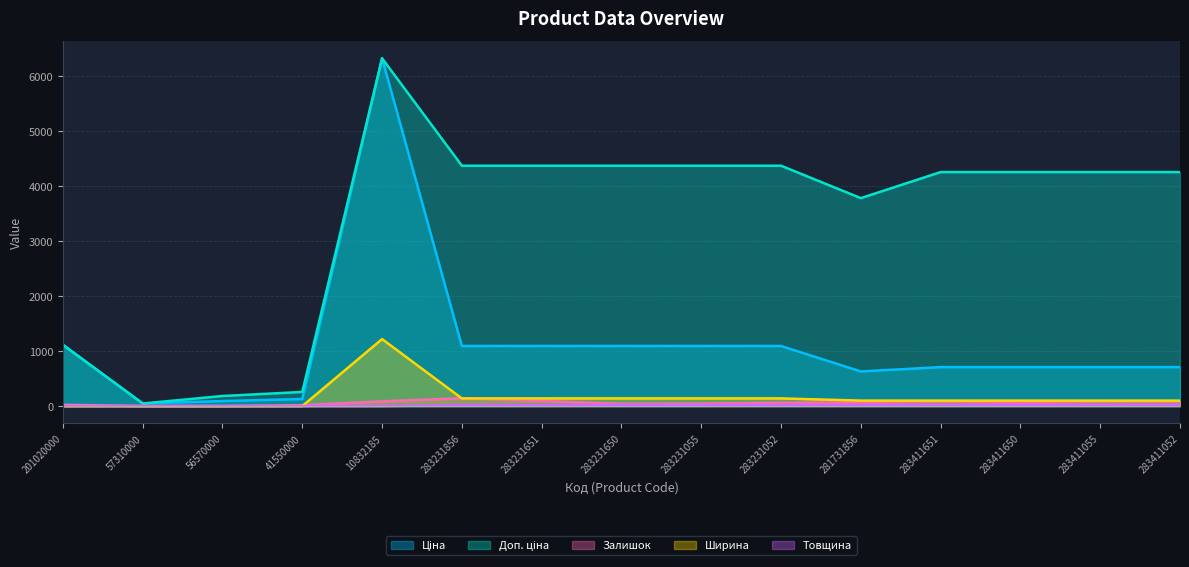

What is the difference between the Ціна values at 283411651 and 41550000?

580.9